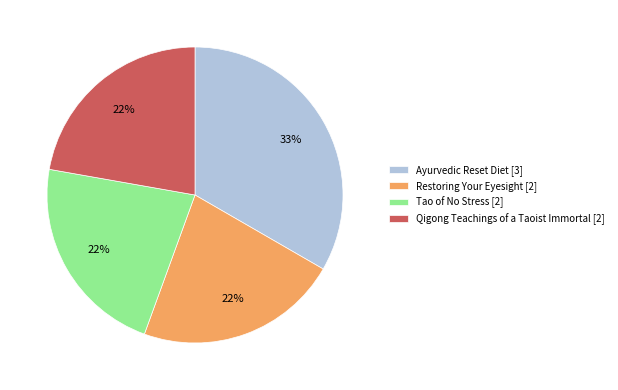

What percentage is the Restoring Your Eyesight [2] slice, to the nearest percent?

22%